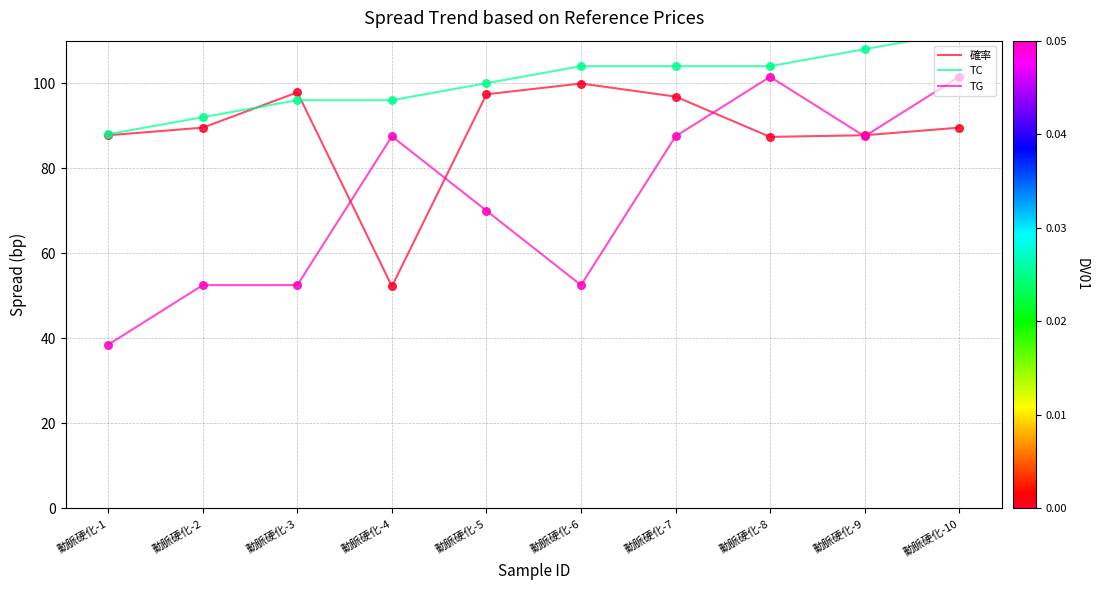

At which category is the sum across all series the highest?

動脈硬化-10